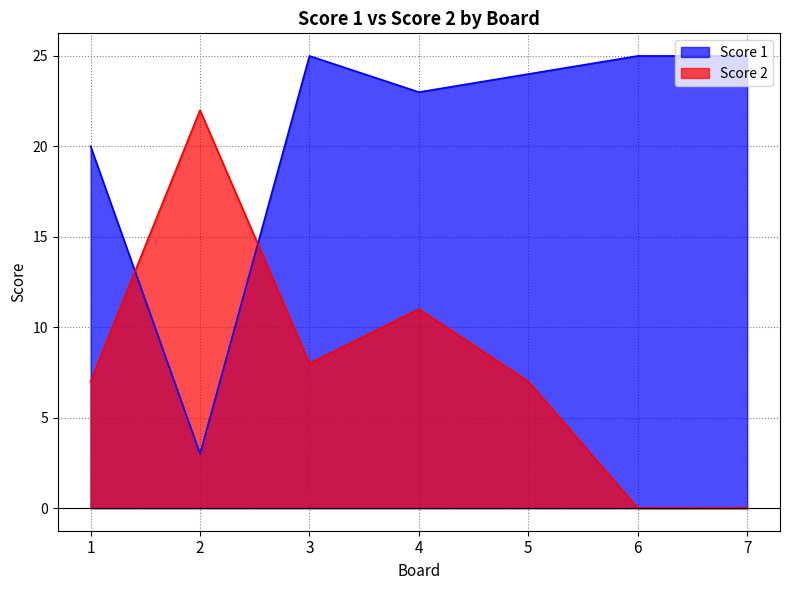

Reading left to right, what are all the values shown in this chart?

Score 1: 20	3	25	23	24	25	25
Score 2: 7	22	8	11	7	0	0